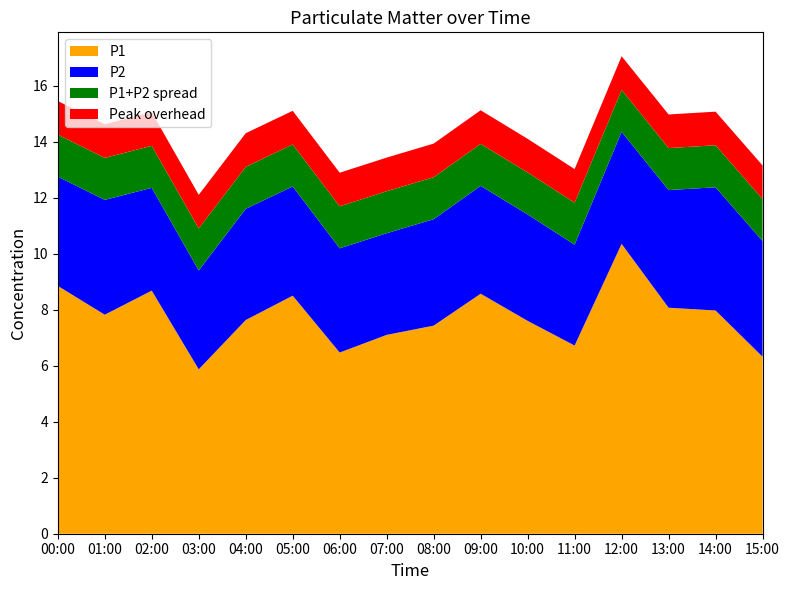

Is it true that P1 equals 1.7 at 07:00?

False